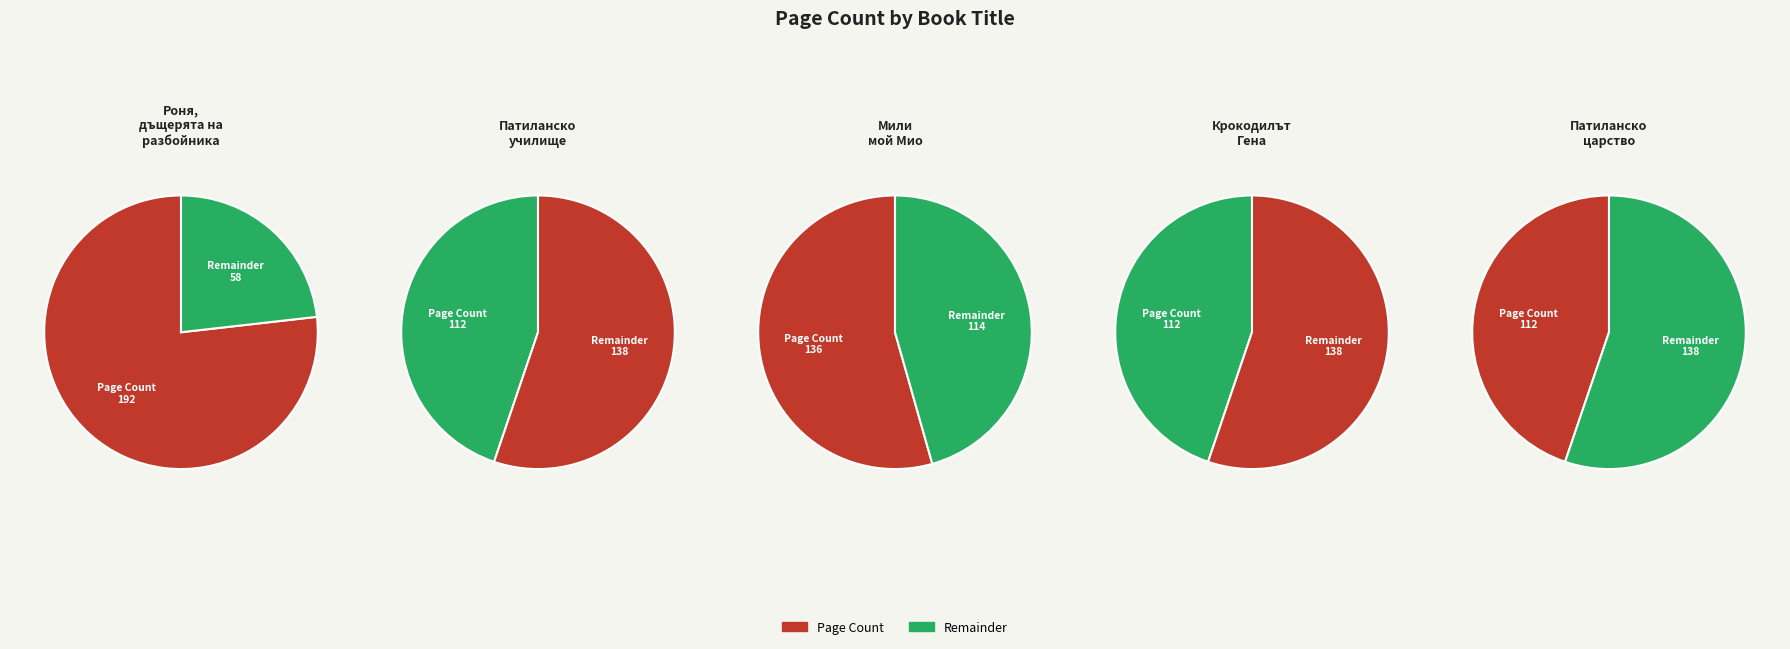

To the nearest percent, what is the average slice percentage?

20%